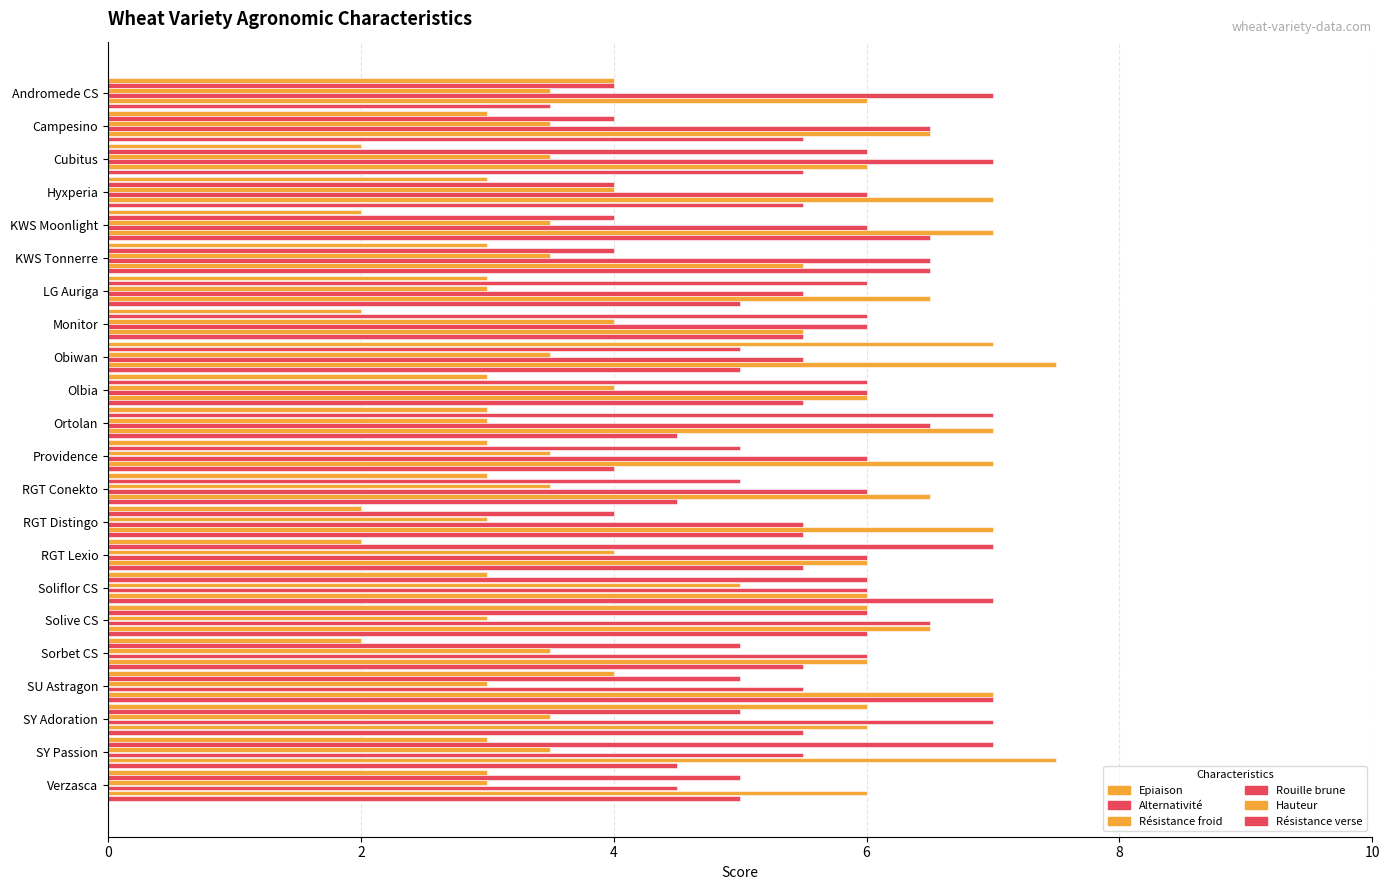

Reading right to left, transcribe all the data shown in this chart.

Epiaison: 3.0	3.0	6.0	4.0	2.0	6.0	3.0	2.0	2.0	3.0	3.0	3.0	3.0	7.0	2.0	3.0	3.0	2.0	3.0	2.0	3.0	4.0
Alternativité: 5.0	7.0	5.0	5.0	5.0	6.0	6.0	7.0	4.0	5.0	5.0	7.0	6.0	5.0	6.0	6.0	4.0	4.0	4.0	6.0	4.0	4.0
Résistance froid: 3.0	3.5	3.5	3.0	3.5	3.0	5.0	4.0	3.0	3.5	3.5	3.0	4.0	3.5	4.0	3.0	3.5	3.5	4.0	3.5	3.5	3.5
Rouille brune: 4.5	5.5	7.0	5.5	6.0	6.5	6.0	6.0	5.5	6.0	6.0	6.5	6.0	5.5	6.0	5.5	6.5	6.0	6.0	7.0	6.5	7.0
Hauteur: 6.0	7.5	6.0	7.0	6.0	6.5	6.0	6.0	7.0	6.5	7.0	7.0	6.0	7.5	5.5	6.5	5.5	7.0	7.0	6.0	6.5	6.0
Résistance verse: 5.0	4.5	5.5	7.0	5.5	6.0	7.0	5.5	5.5	4.5	4.0	4.5	5.5	5.0	5.5	5.0	6.5	6.5	5.5	5.5	5.5	3.5